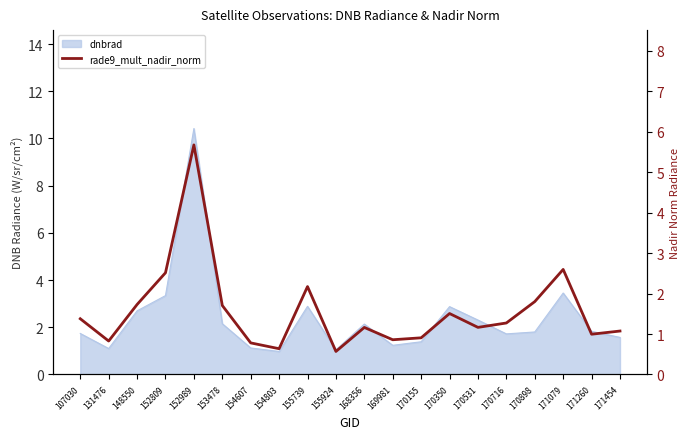

What is the change in value from 148550 to 154803?

-1.1